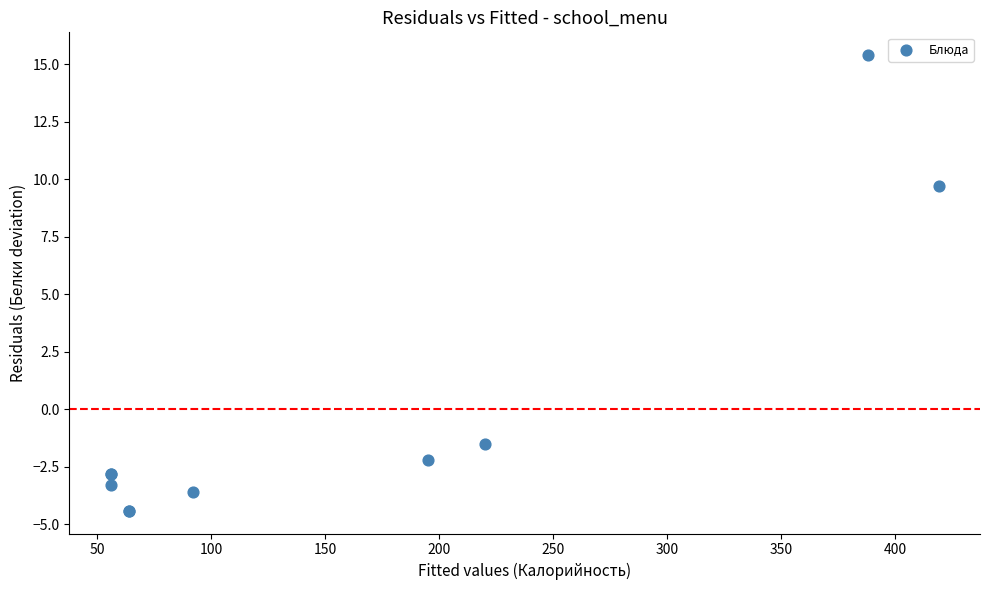

What Y value in the scatter plot is closest to 5?

9.7